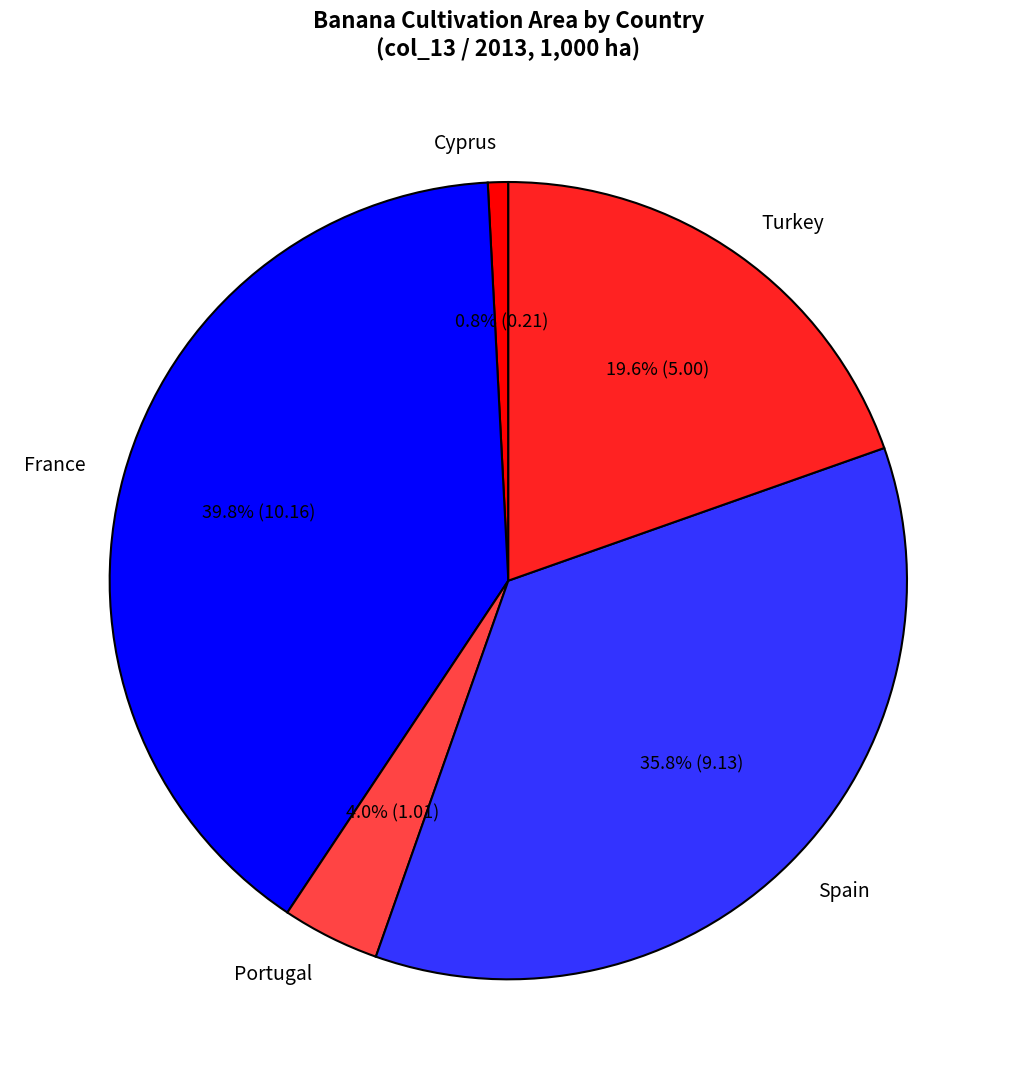

Rank the categories by value from lowest to highest.

Cyprus, Portugal, Turkey, Spain, France